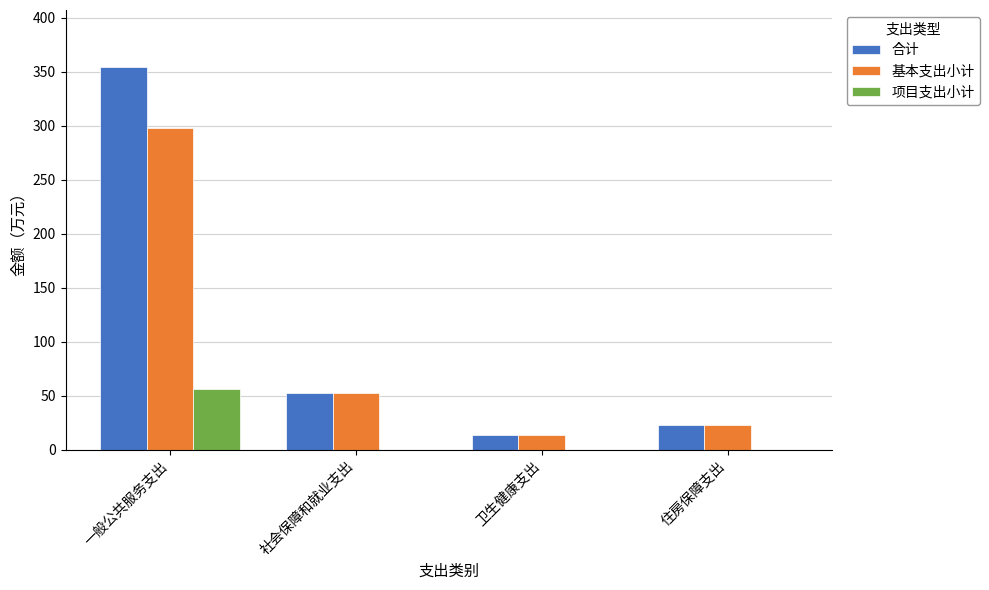

At which label is 合计 closest to 183?

社会保障和就业支出